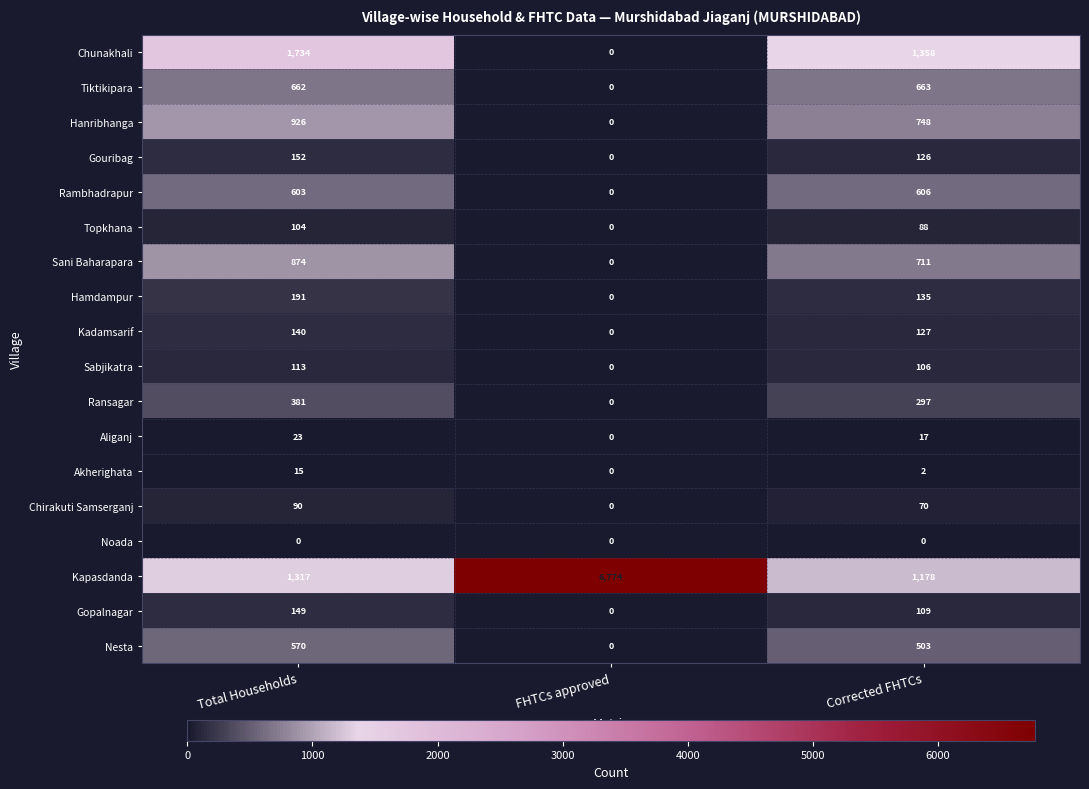

What is the difference between the maximum and minimum values in the Ransagar series?

381